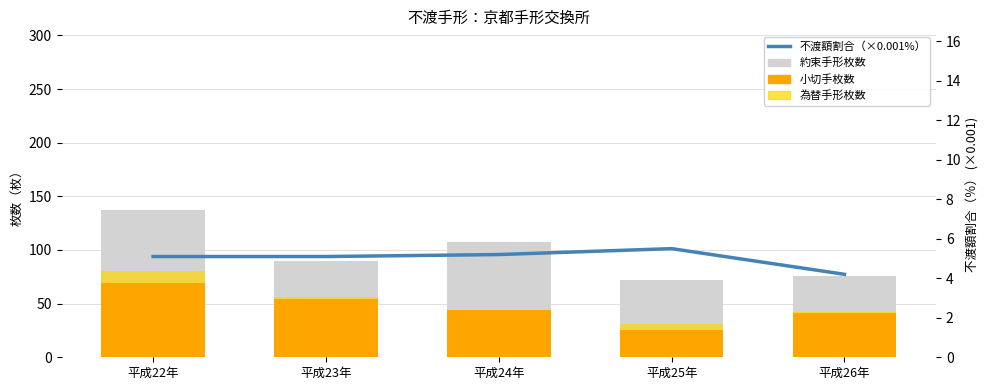

Reading right to left, transcribe all the data shown in this chart.

約束手形枚数: 平成26年=76.0	平成25年=72.0	平成24年=107.0	平成23年=90.0	平成22年=137.0
小切手枚数: 平成26年=41.0	平成25年=25.0	平成24年=44.0	平成23年=54.0	平成22年=69.0
為替手形枚数: 平成26年=1.0	平成25年=6.0	平成24年=0.0	平成23年=2.0	平成22年=11.0
不渡額の割合（×0.001%）: 平成26年=4.2	平成25年=5.5	平成24年=5.2	平成23年=5.1	平成22年=5.1